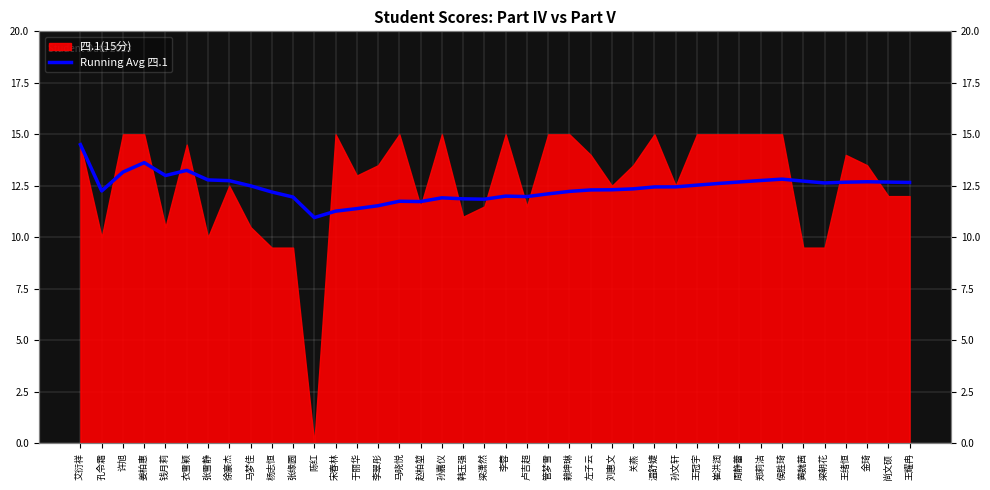

What is the label of the 11th point from the left?

张缘圆